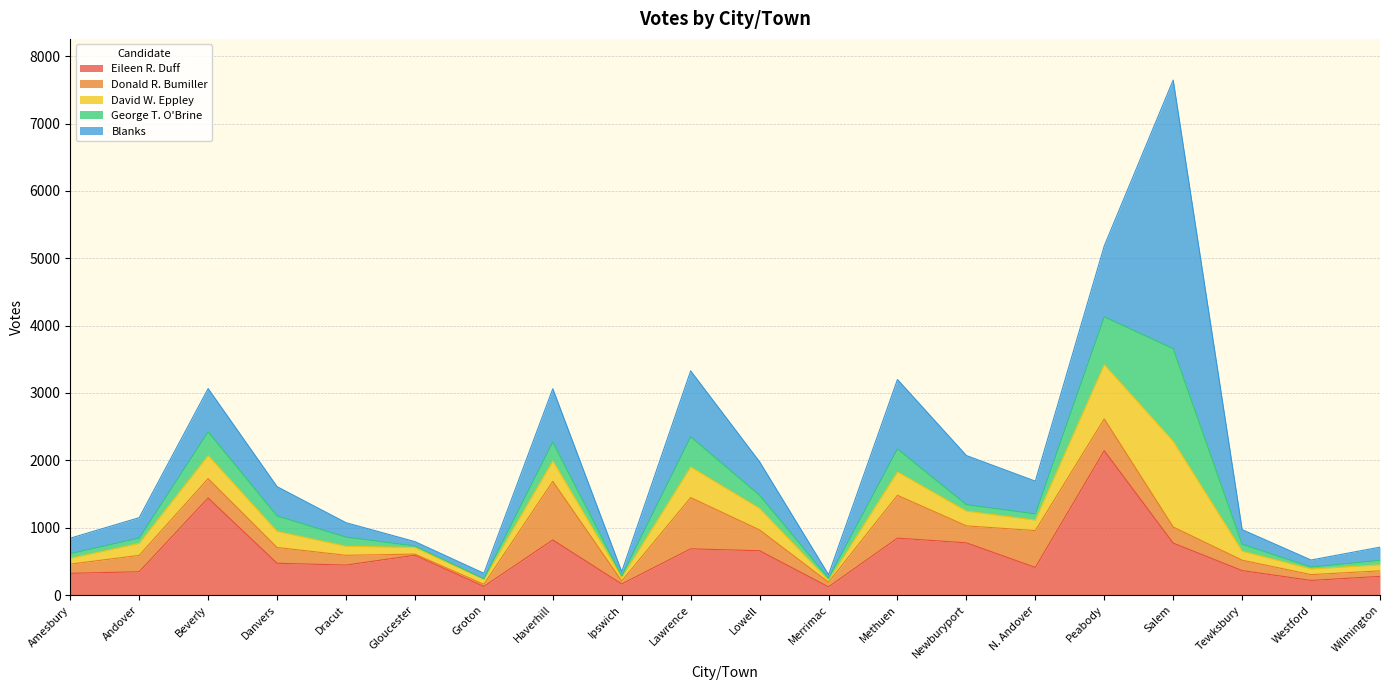

What is the difference between the second highest and second lowest values in the George T. O'Brine series?

688